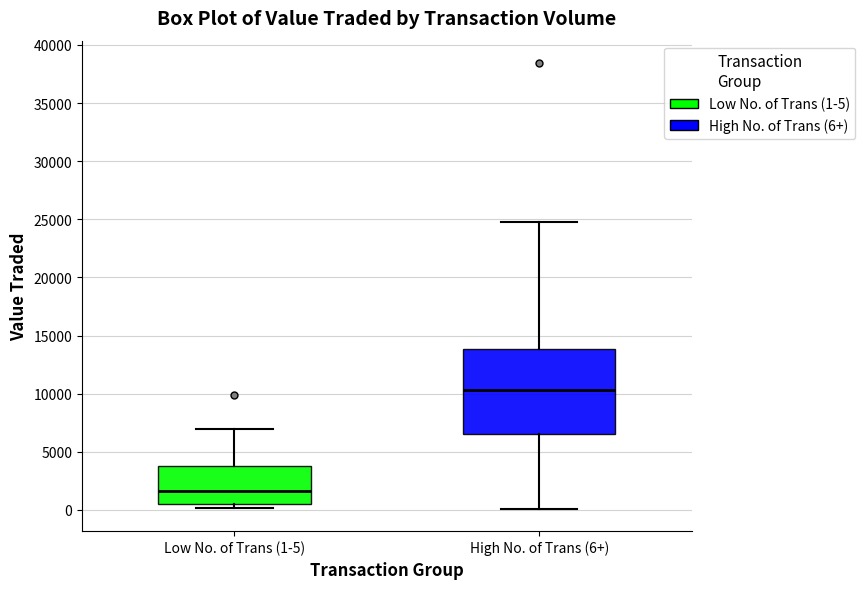

Where is the lower edge of the box for Low No. of Trans (1-5) on the y-axis? The values are not printed on the chart, so give them approximately, as read against the axis.

500